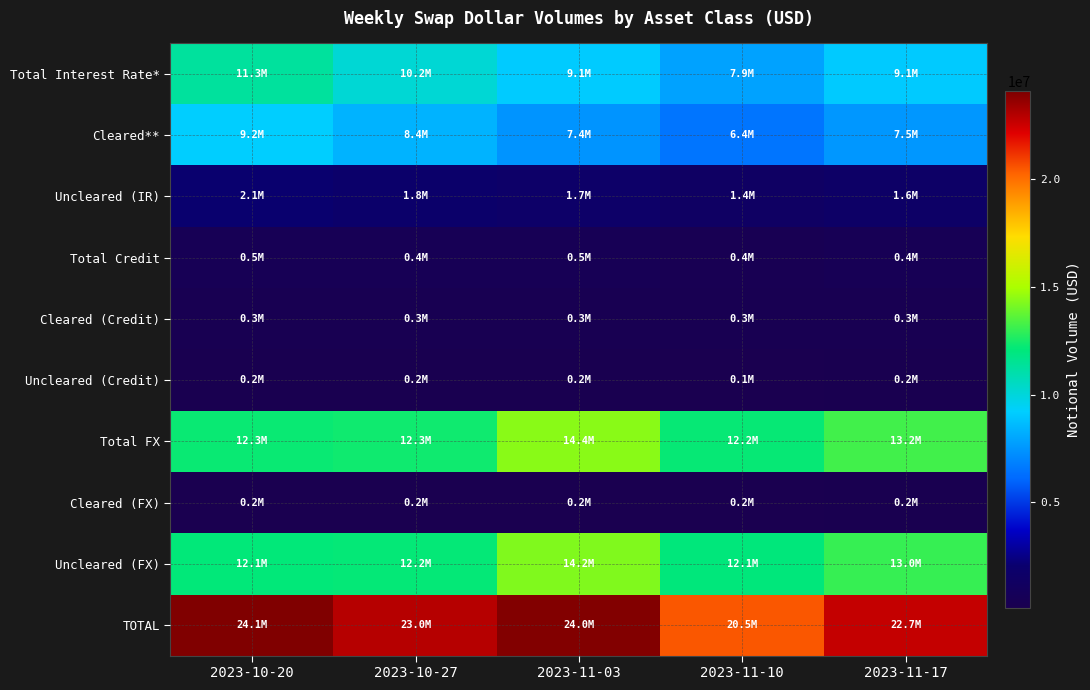

Reading right to left, what are all the values shown in this chart?

Total Interest Rate*: 2023-11-17=9086142	2023-11-10=7865523	2023-11-03=9115616	2023-10-27=10167416	2023-10-20=11306324
Cleared**: 2023-11-17=7513736	2023-11-10=6448963	2023-11-03=7423557	2023-10-27=8360971	2023-10-20=9232557
Uncleared (IR): 2023-11-17=1572406	2023-11-10=1416561	2023-11-03=1692058	2023-10-27=1806446	2023-10-20=2073768
Total Credit: 2023-11-17=447033	2023-11-10=380470	2023-11-03=486818	2023-10-27=449629	2023-10-20=484057
Cleared (Credit): 2023-11-17=258816	2023-11-10=262669	2023-11-03=312730	2023-10-27=273078	2023-10-20=314338
Uncleared (Credit): 2023-11-17=188217	2023-11-10=117801	2023-11-03=174088	2023-10-27=176551	2023-10-20=169719
Total FX: 2023-11-17=13174437	2023-11-10=12233428	2023-11-03=14403127	2023-10-27=12342194	2023-10-20=12279277
Cleared (FX): 2023-11-17=184703	2023-11-10=151997	2023-11-03=155811	2023-10-27=161959	2023-10-20=161905
Uncleared (FX): 2023-11-17=12989733	2023-11-10=12081432	2023-11-03=14247316	2023-10-27=12180235	2023-10-20=12117372
TOTAL: 2023-11-17=22707612	2023-11-10=20479421	2023-11-03=24005560	2023-10-27=22959240	2023-10-20=24069658